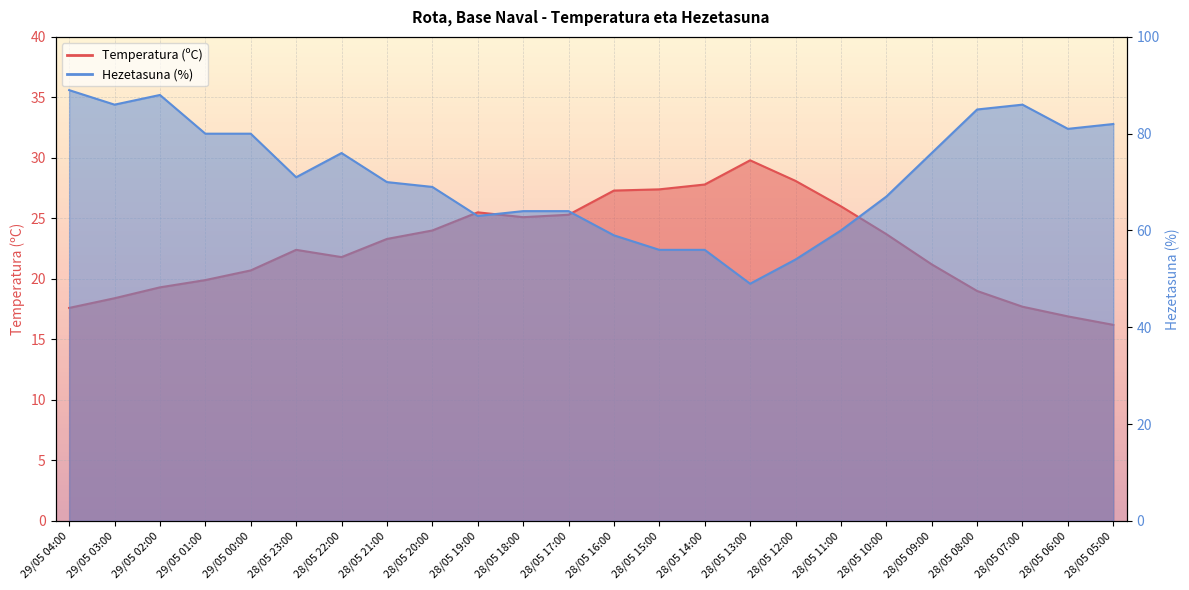

Reading right to left, extract all data points from this chart.

Temperatura (ºC): 16.2	16.9	17.7	19.0	21.2	23.7	26.0	28.1	29.8	27.8	27.4	27.3	25.3	25.1	25.5	24.0	23.3	21.8	22.4	20.7	19.9	19.3	18.4	17.6
Hezetasuna (%): 82.0	81.0	86.0	85.0	76.0	67.0	60.0	54.0	49.0	56.0	56.0	59.0	64.0	64.0	63.0	69.0	70.0	76.0	71.0	80.0	80.0	88.0	86.0	89.0